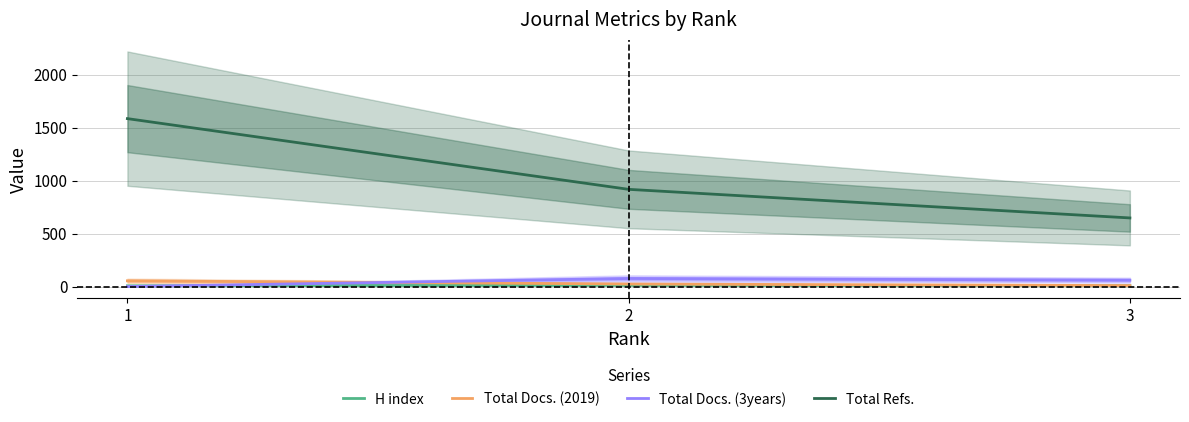

What is the value of the Total Refs. point at the 1st from the left?

1586